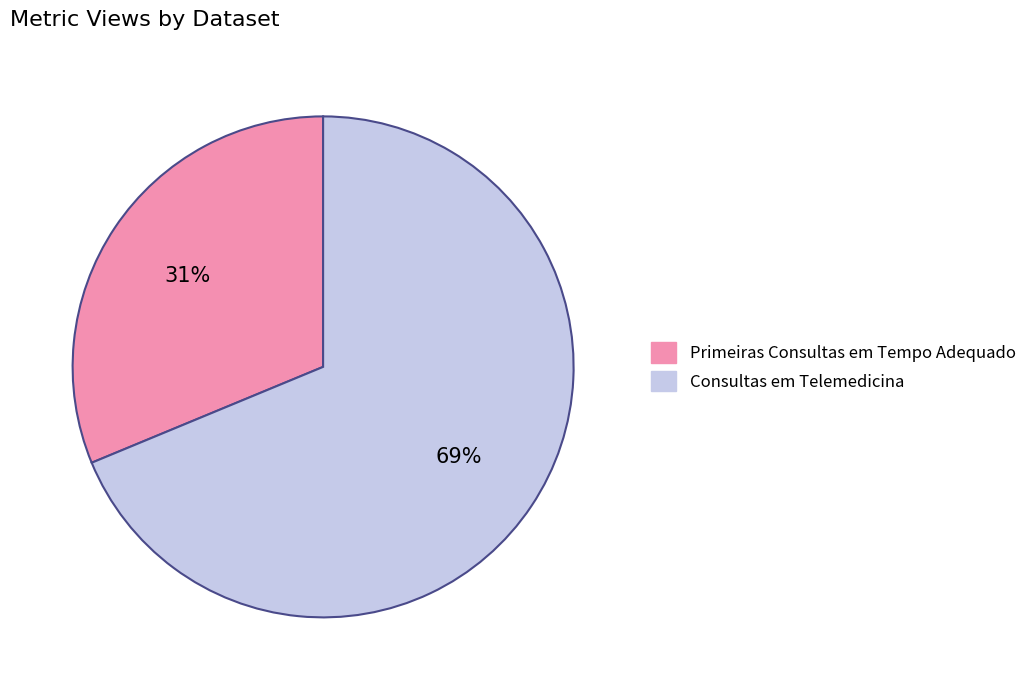

True or false: Consultas em Telemedicina accounts for 8% of the total.

False